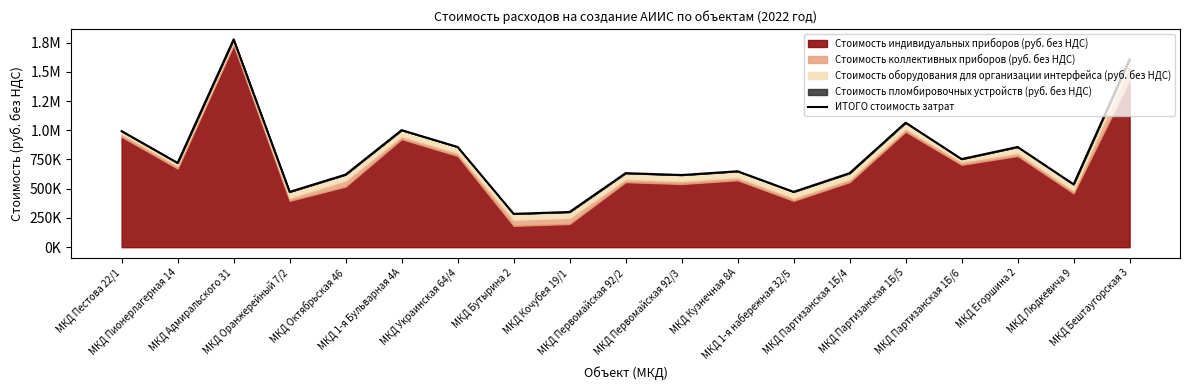

Where is the data nearest to the value 1030987?

МКД 1-я Бульварная 4А